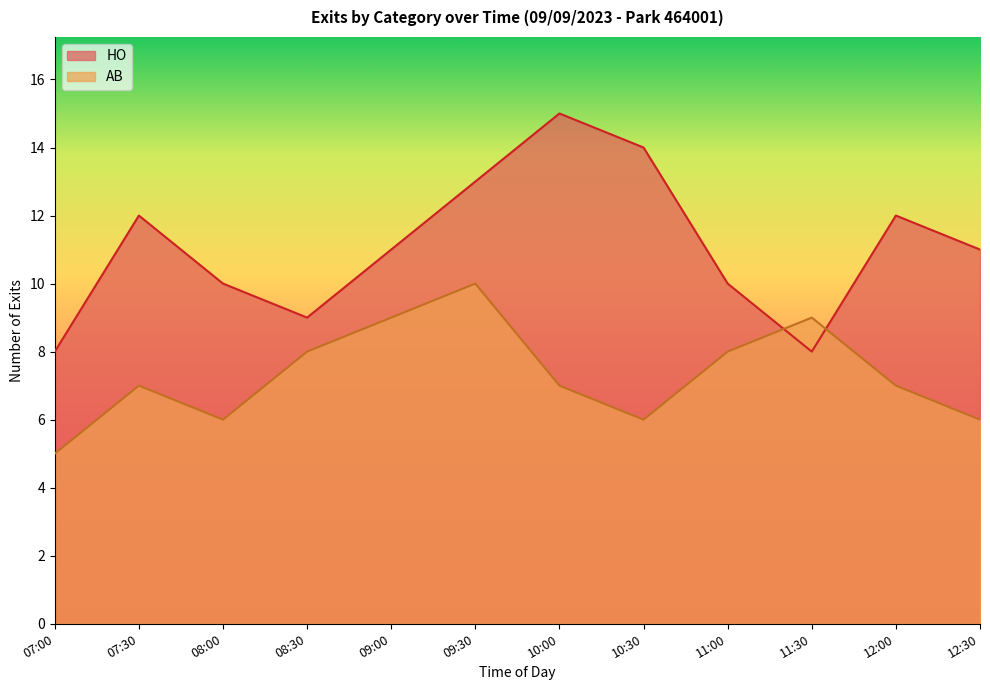

List the series in order of their peak value, lowest first.

AB, HO